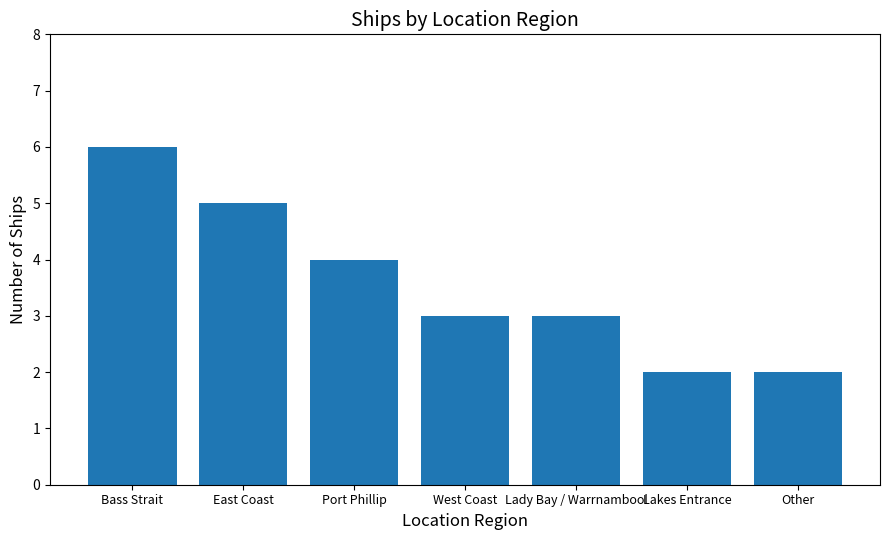

What is the greatest value displayed?

6